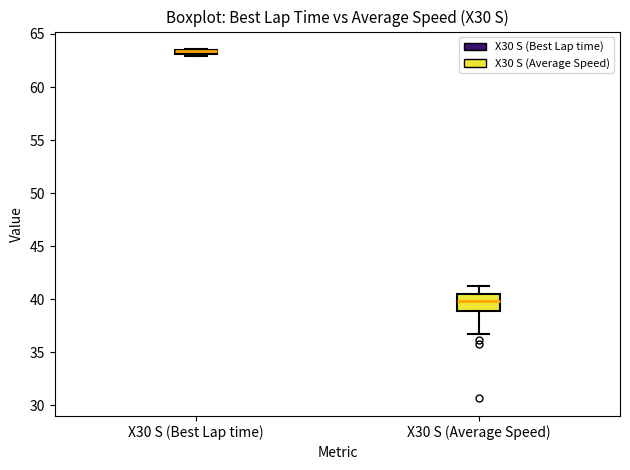

Where does the upper whisker of the box for X30 S (Average Speed) end on the y-axis? The values are not printed on the chart, so give them approximately, as read against the axis.

41.5